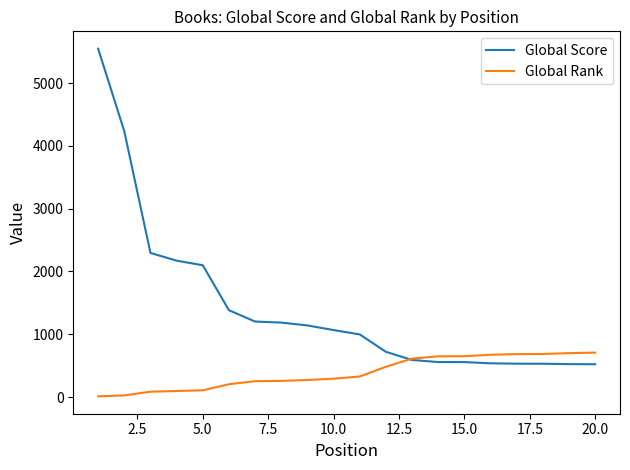

Which series has the largest range (max minus min)?

Global Score